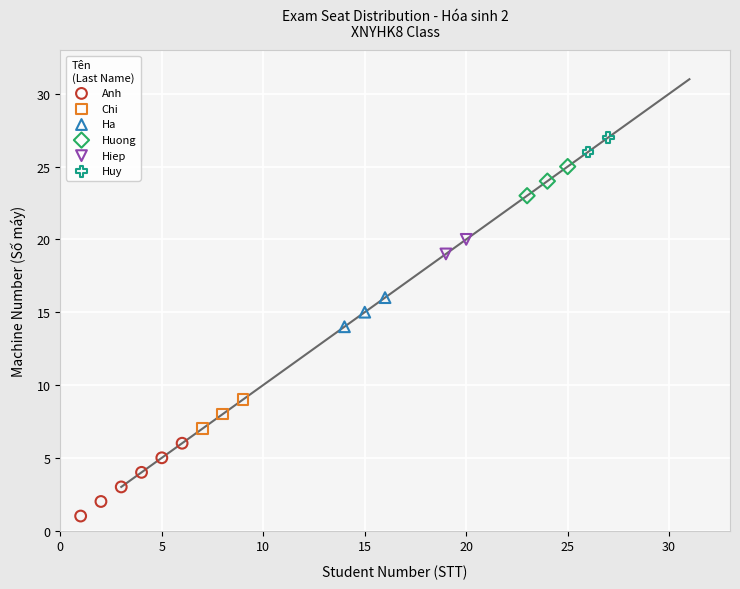

Which series has the widest spread of Y values?

Anh